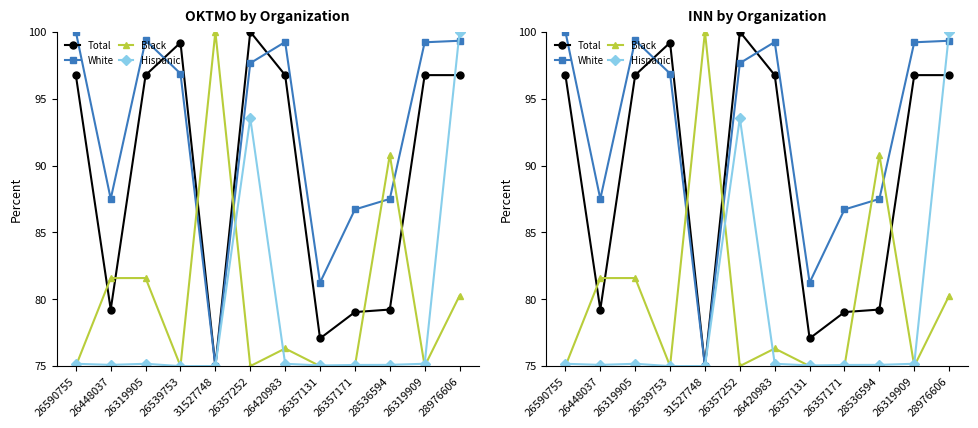

Is it true that Black equals 100.0 at 31527748?

True